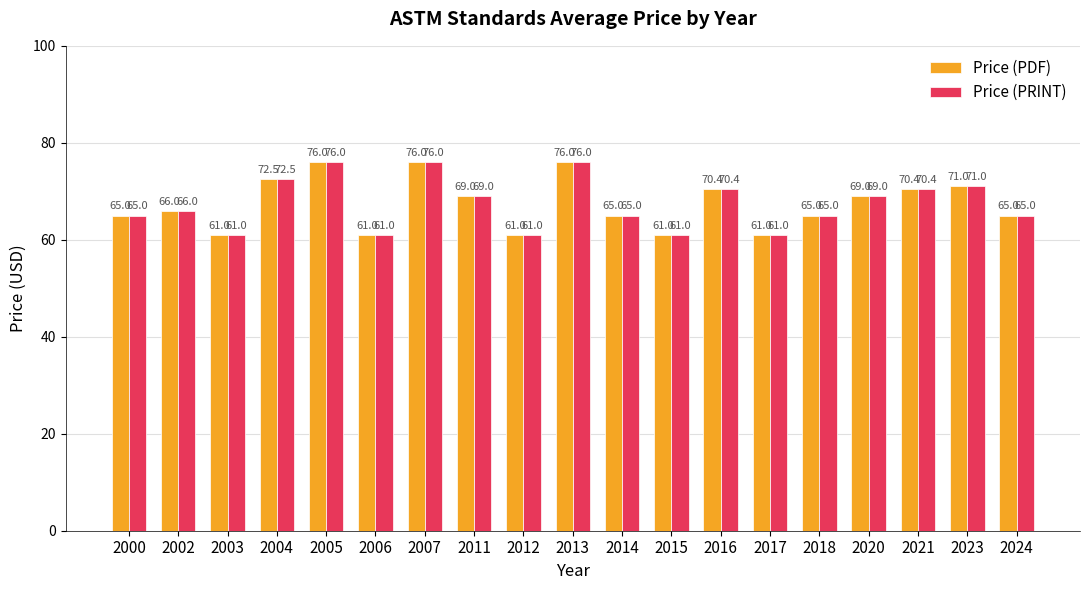

Count the number of categories in the chart.

19